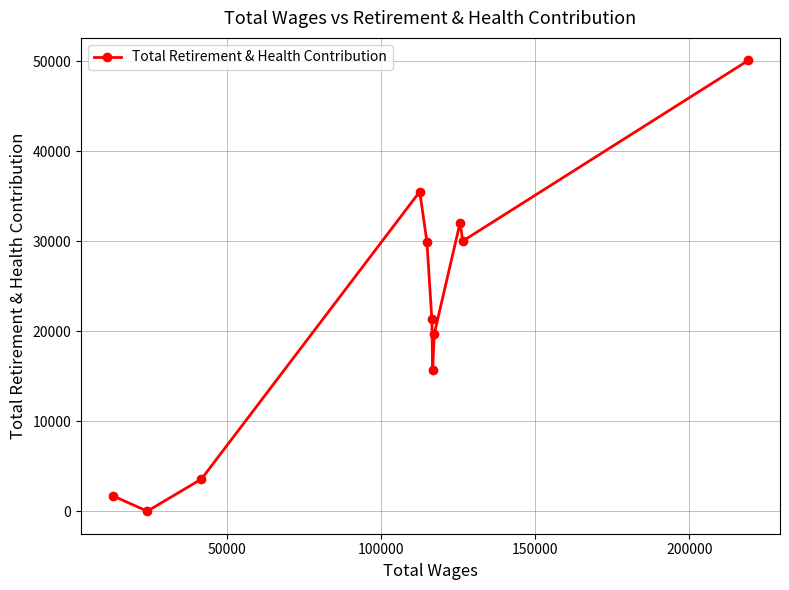

What is the difference between the second highest and second lowest values?

33783